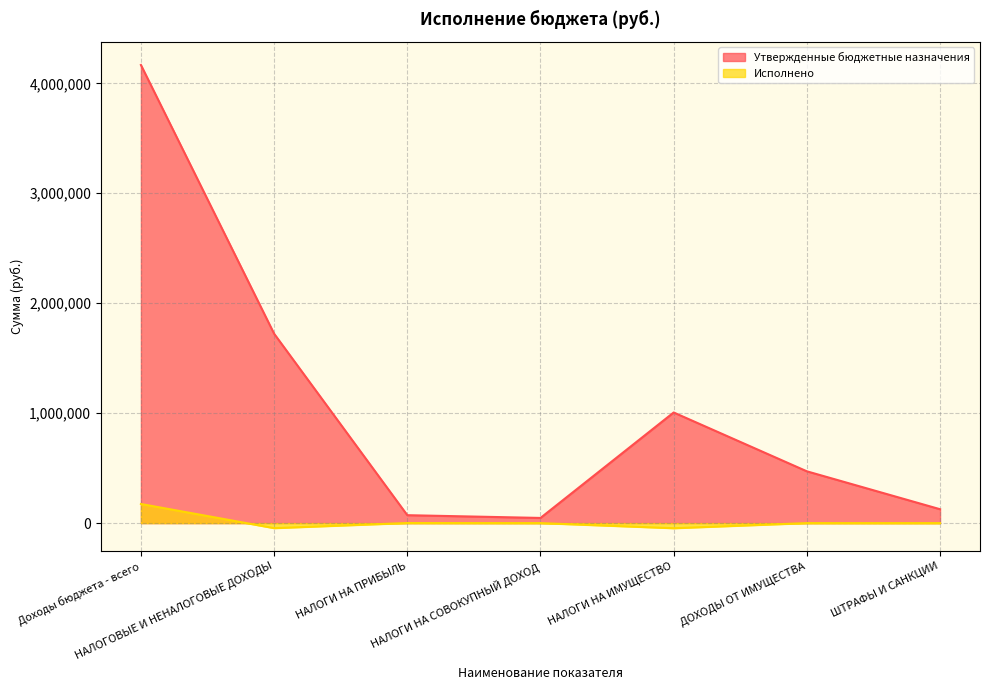

True or false: Исполнено and Утвержденные бюджетные назначения intersect in this chart.

False